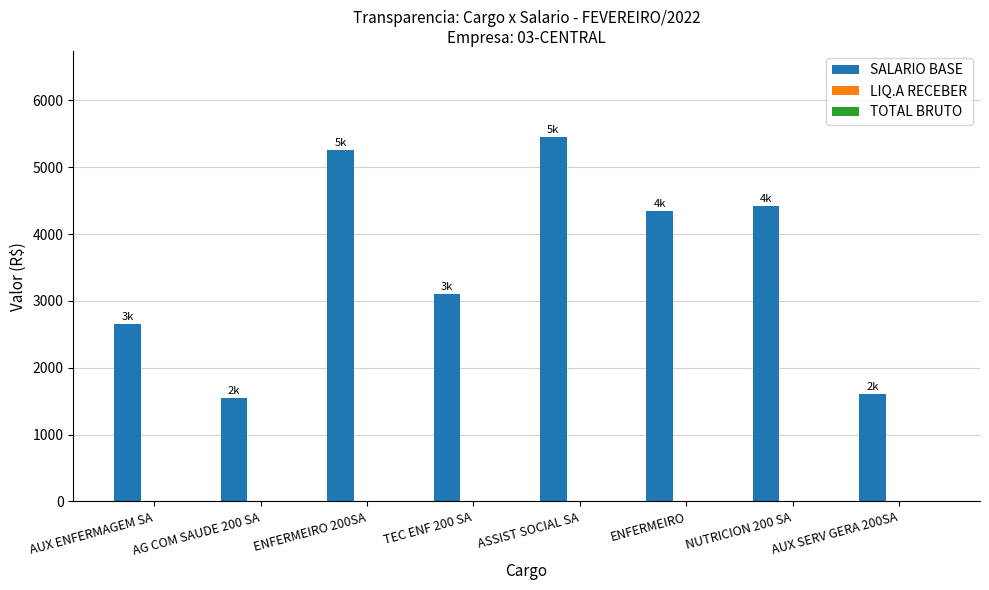

What is the greatest value displayed?

5450.7